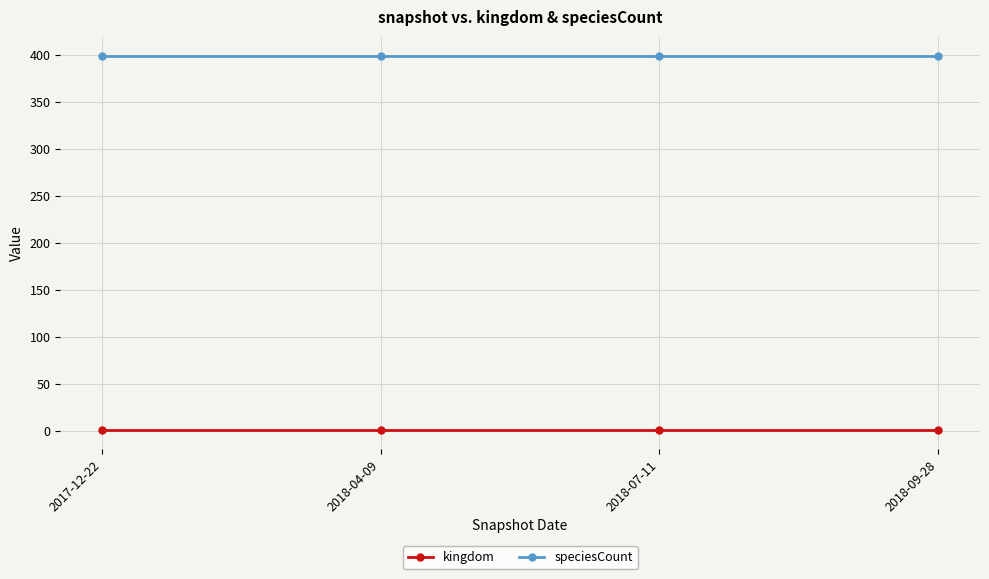

True or false: speciesCount has more than 2 points higher than both neighbors.

False